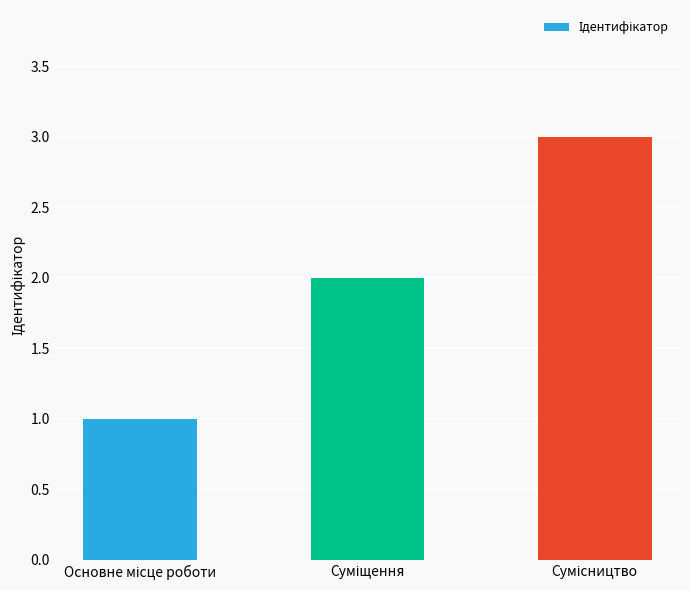

What is the sum of all values?

6